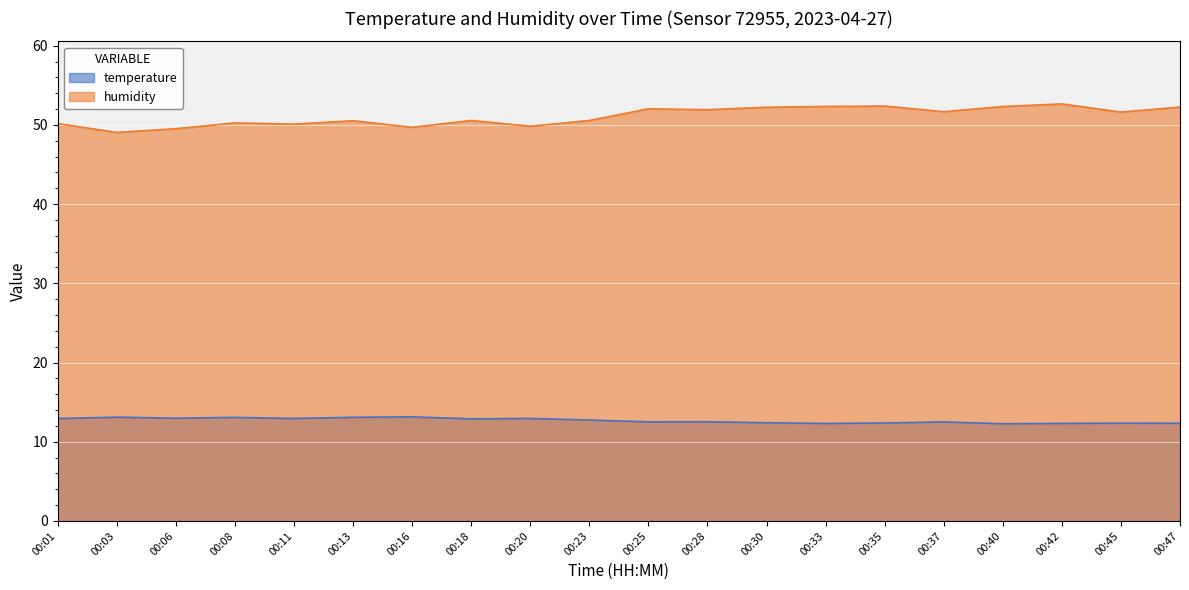

How many interior local peaks does the humidity series have?

6